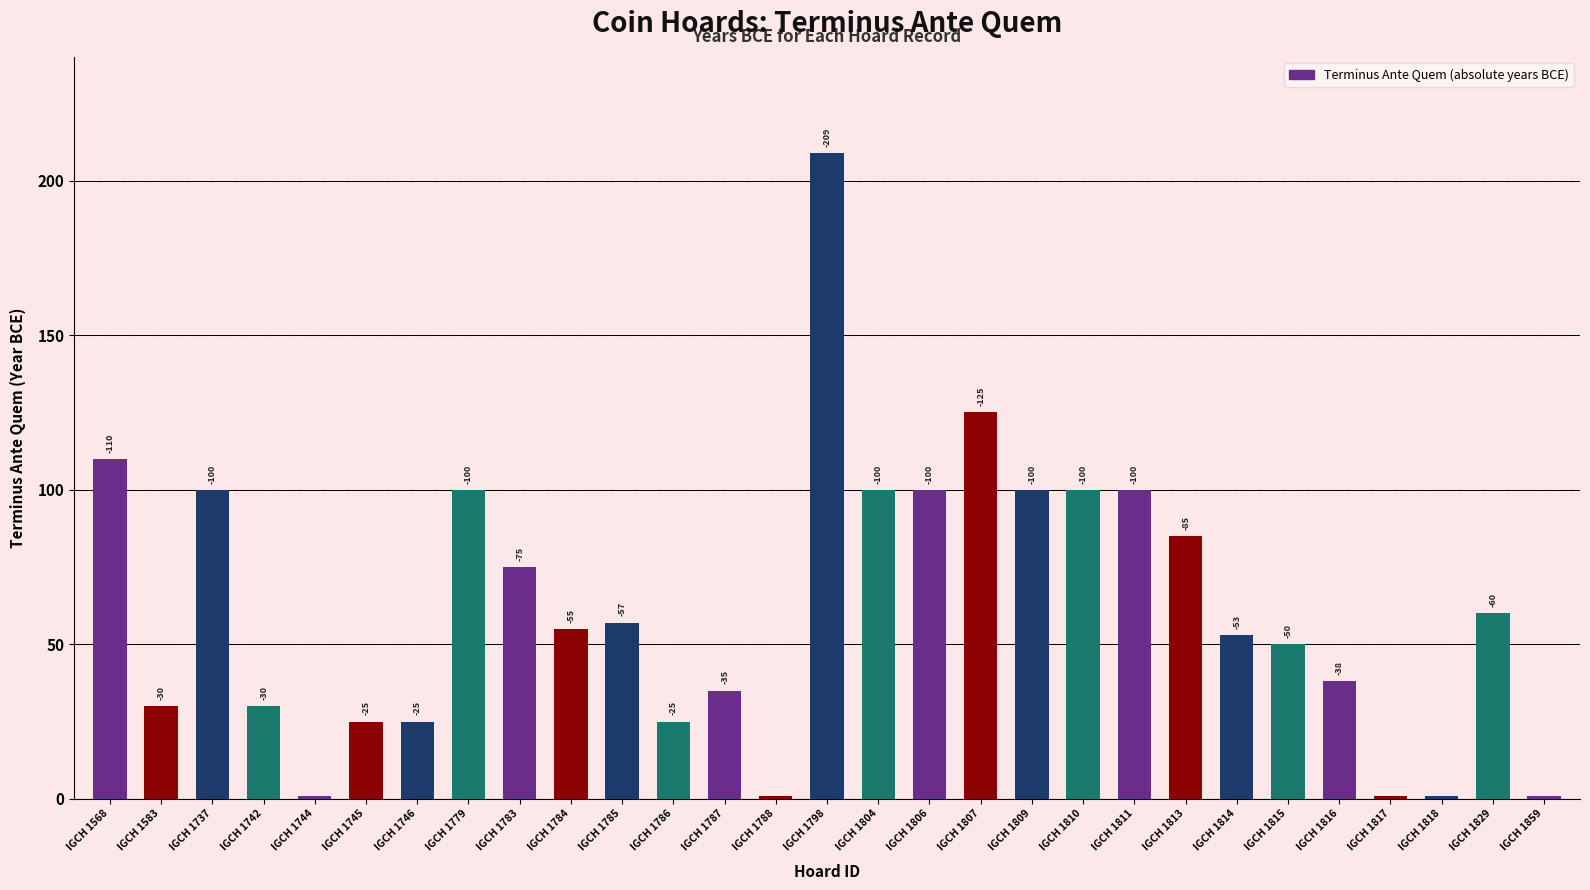

How many bars are there in total?

29